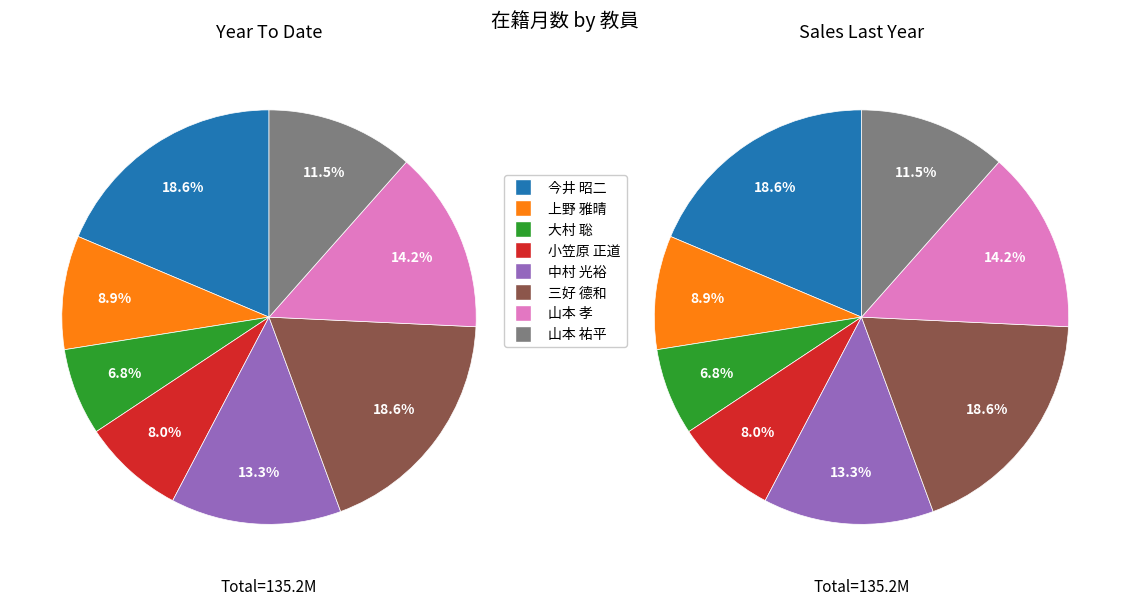

To the nearest percent, what portion does 山本 孝 represent?

14%